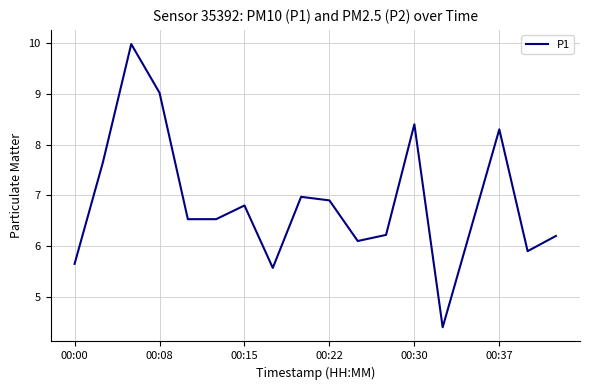

What is the difference between the maximum and minimum values?

5.6